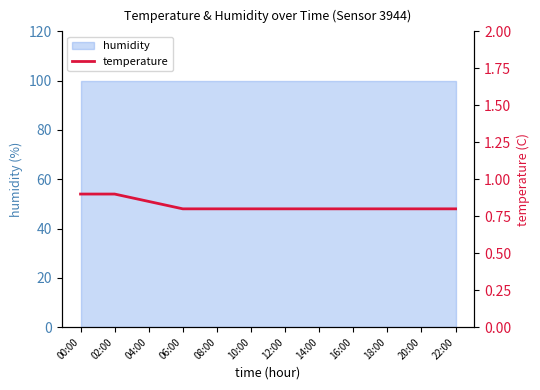

Is it true that the value at 12:00 is 0.5?

False